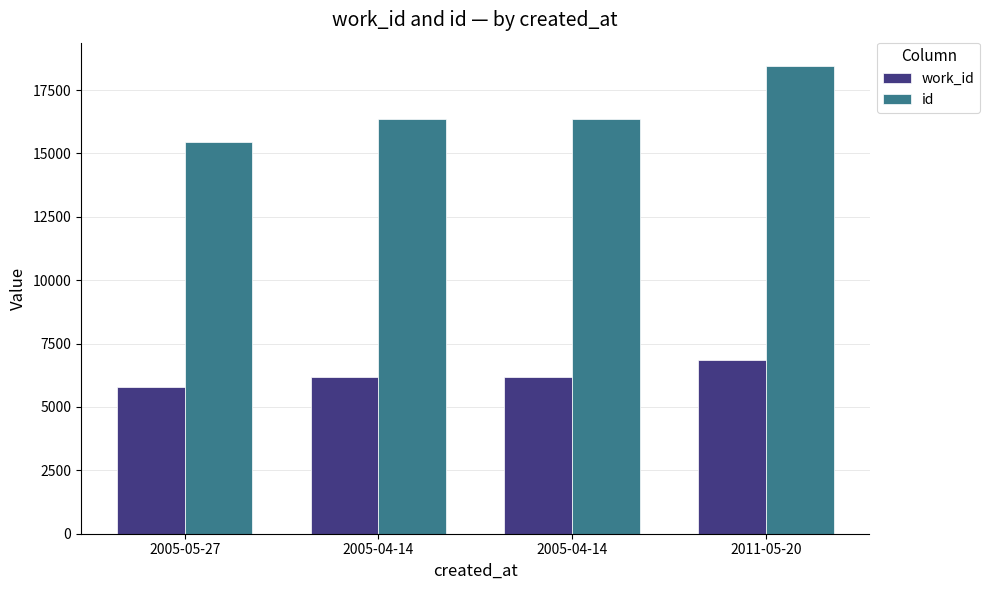

Between 2005-05-27 and 2005-04-14, which series saw the biggest shift?

id